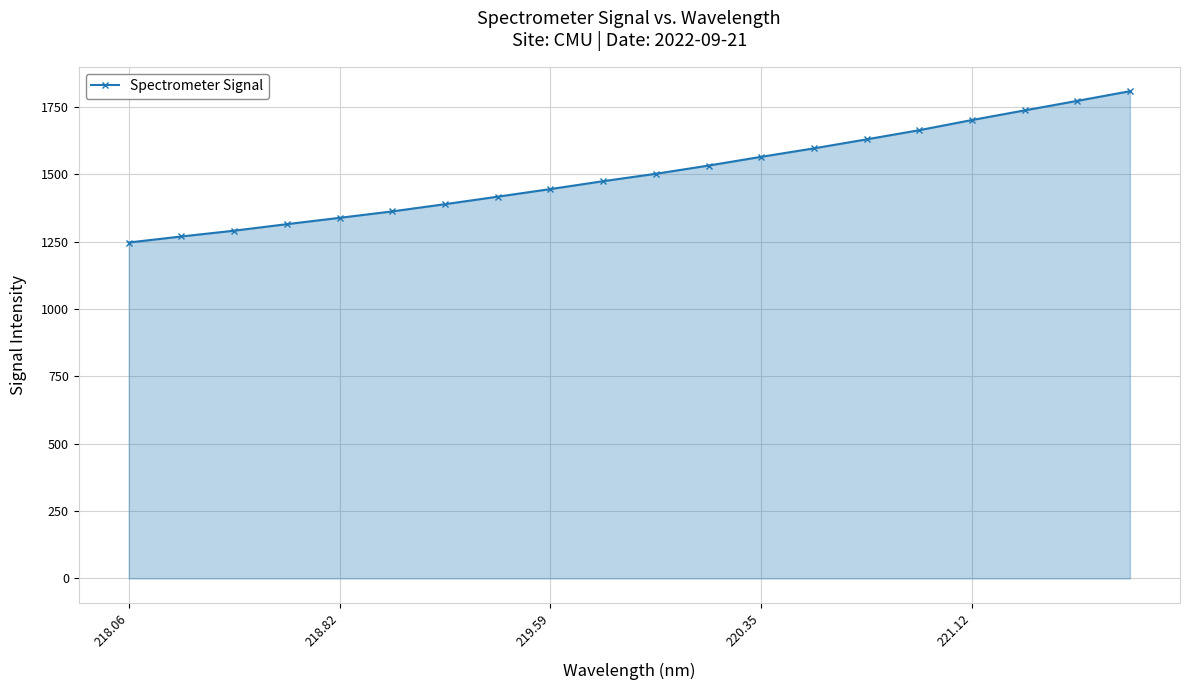

How many lines are shown in the chart?

1